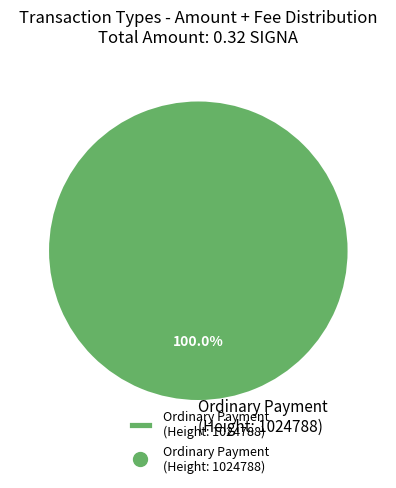

Is there a majority slice in this chart?

Yes